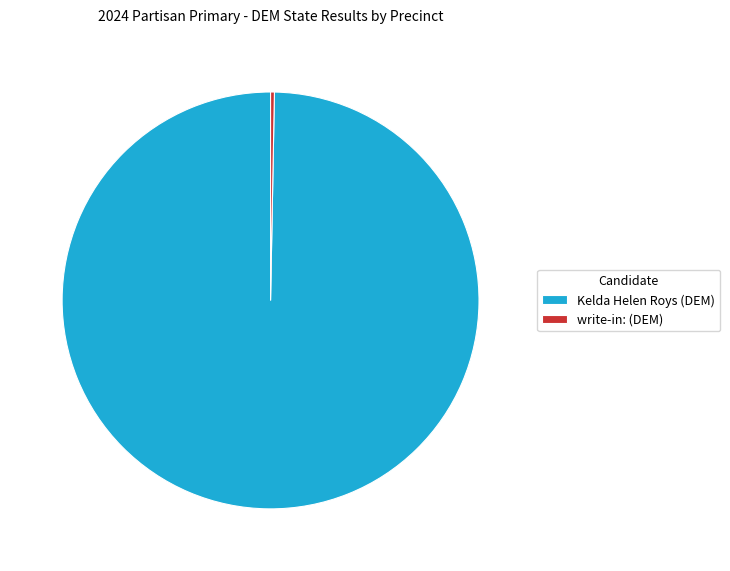

Which category has the biggest portion of the pie?

Kelda Helen Roys (DEM)